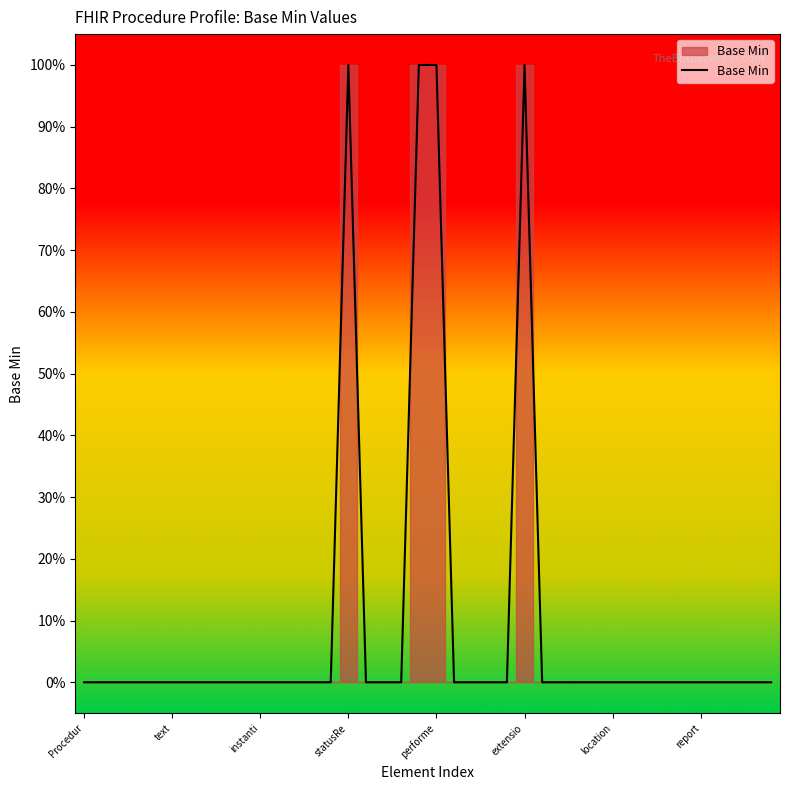

Where is the data nearest to the value 0?

Procedur